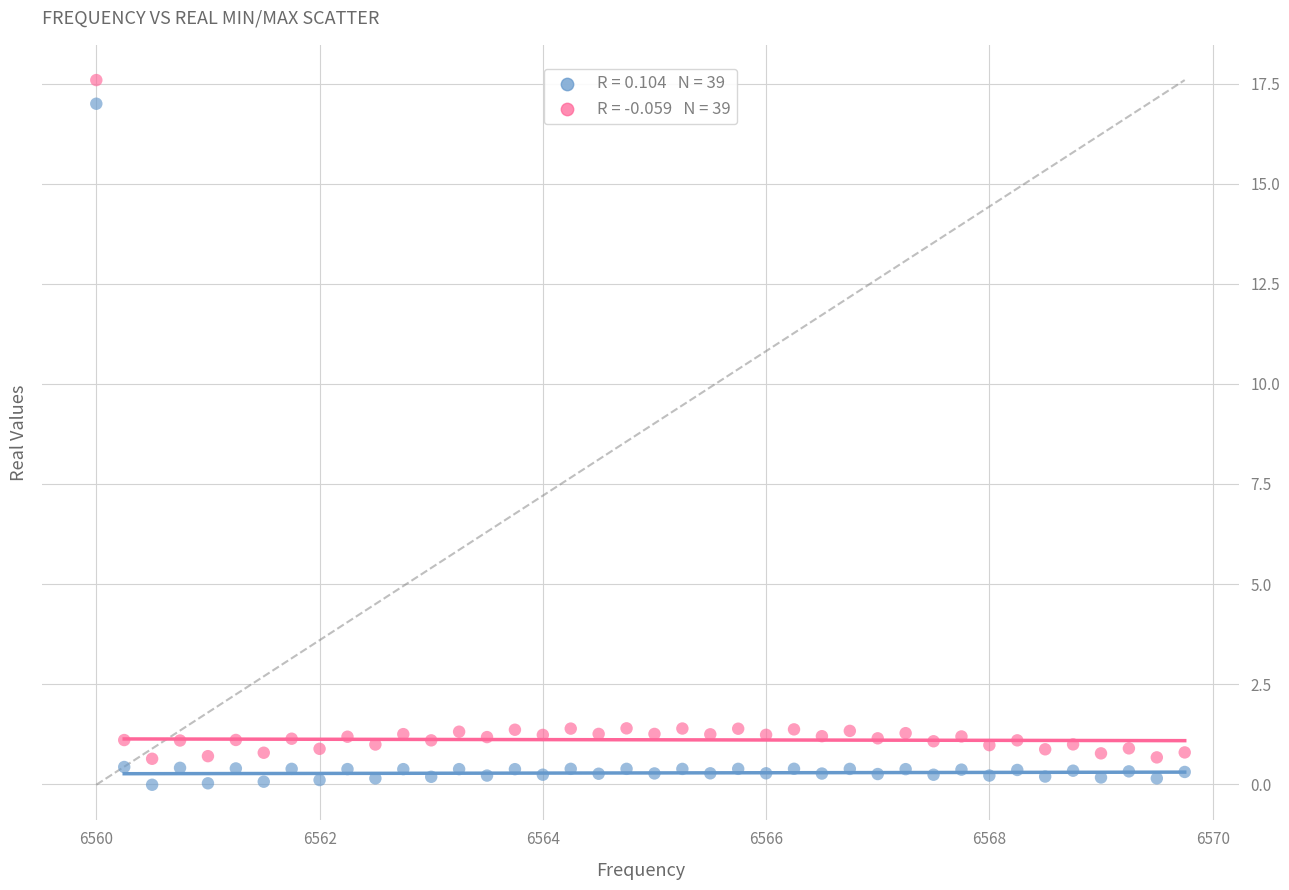

Across all data points, what is the range of X values (max minus min)?

9.8